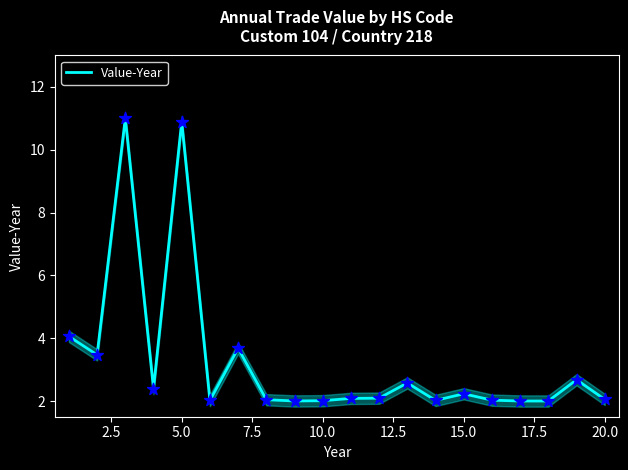

What is the lowest value of the Value-Year series?

2.0